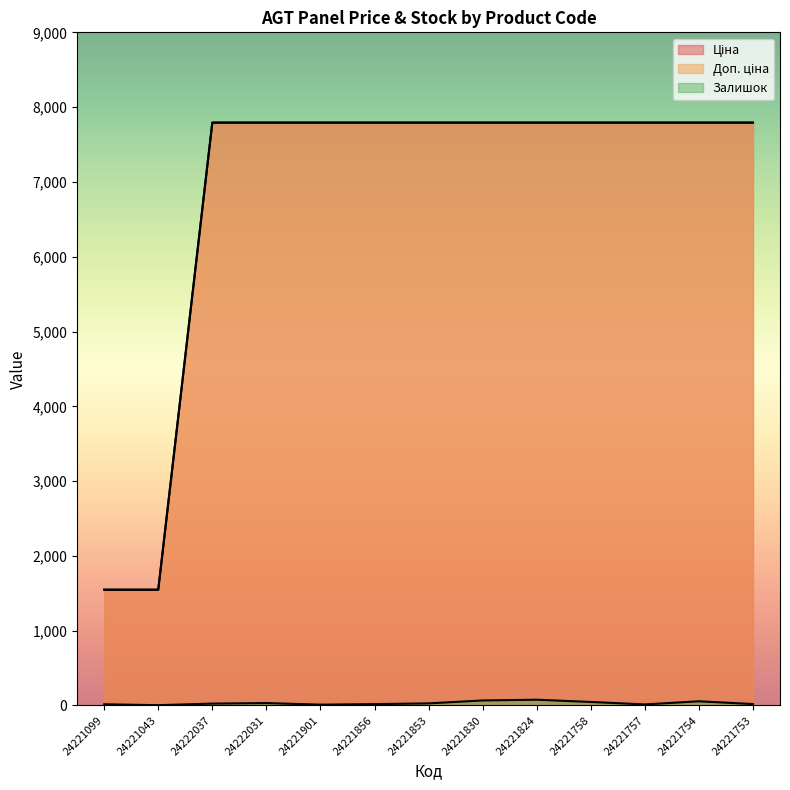

What is the label of the 5th point from the left?

24221901